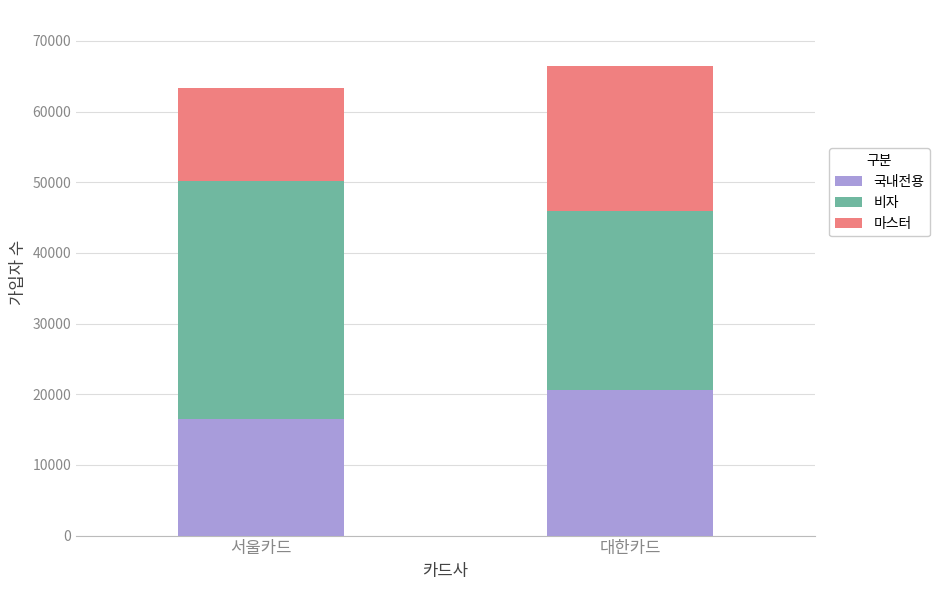

What is the difference between the maximum and minimum values in the 국내전용 series?

4085